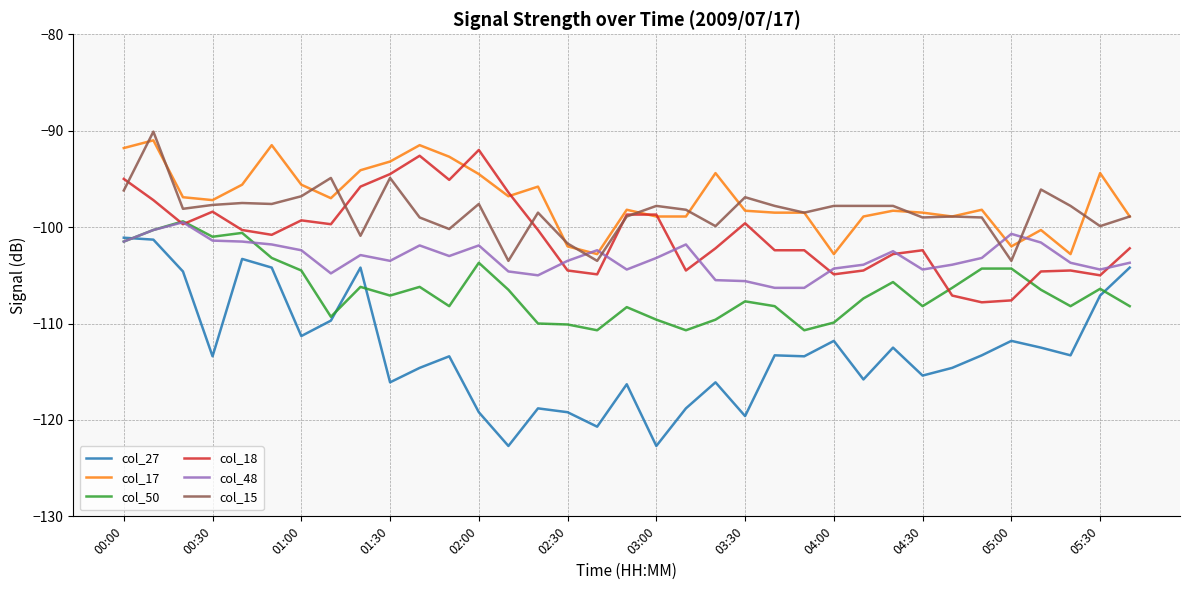

True or false: col_17 and col_27 cross at least once.

False